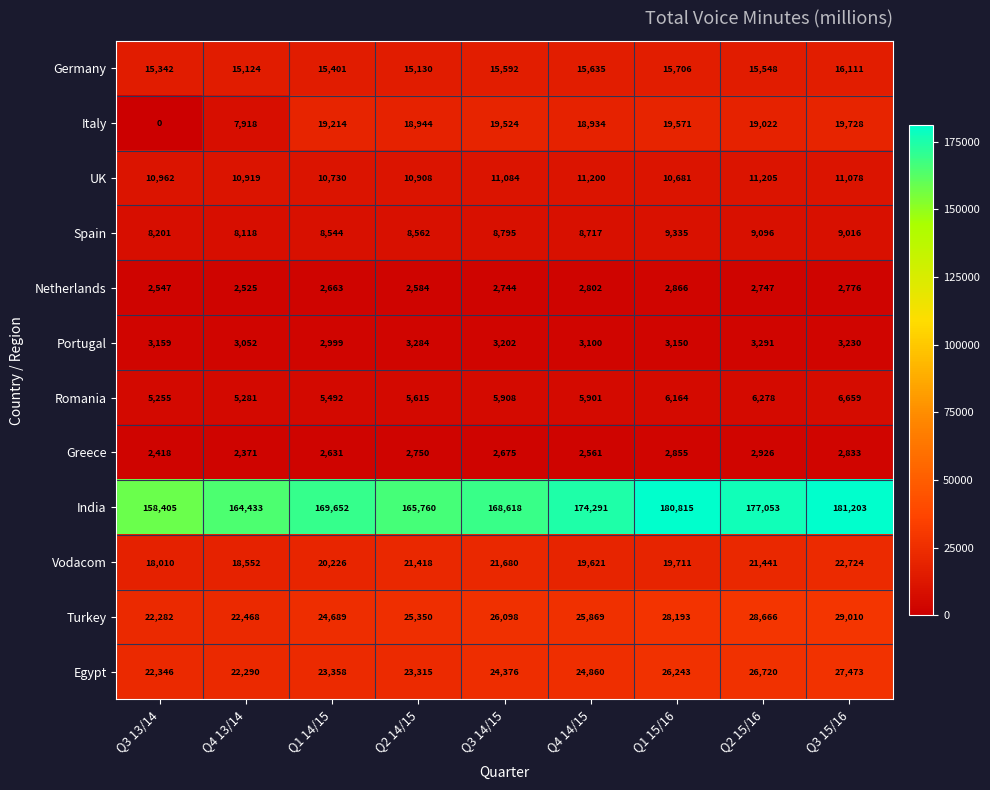

Which series has the widest spread of values?

India